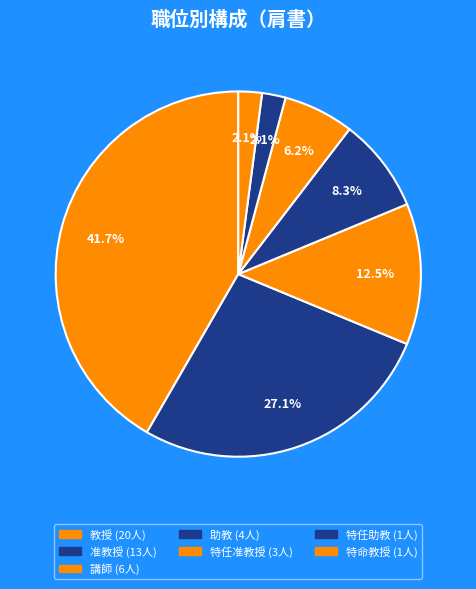

To the nearest percent, what is the difference between the 准教授 and 教授 slice percentages?

15%